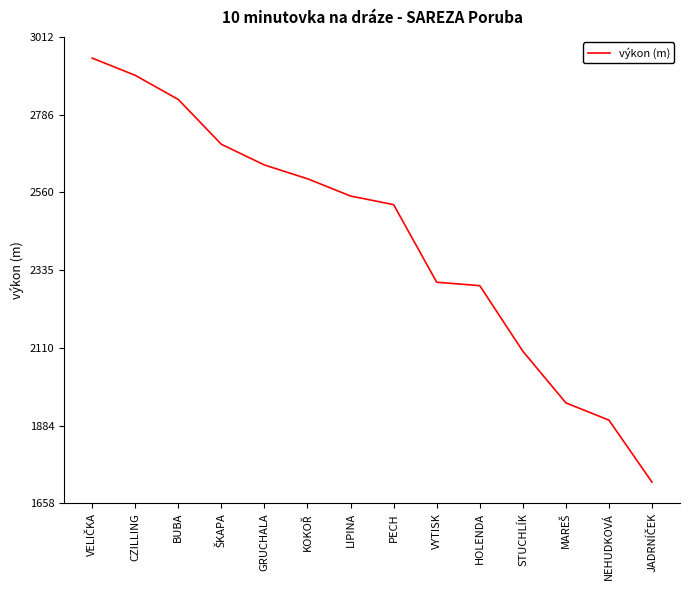

Does the chart have visible grid lines?

No